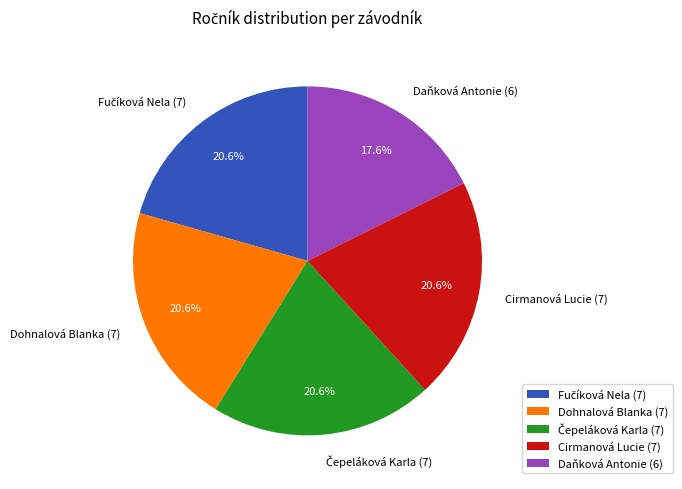

Is it true that Dohnalová Blanka is 8% of the pie?

False